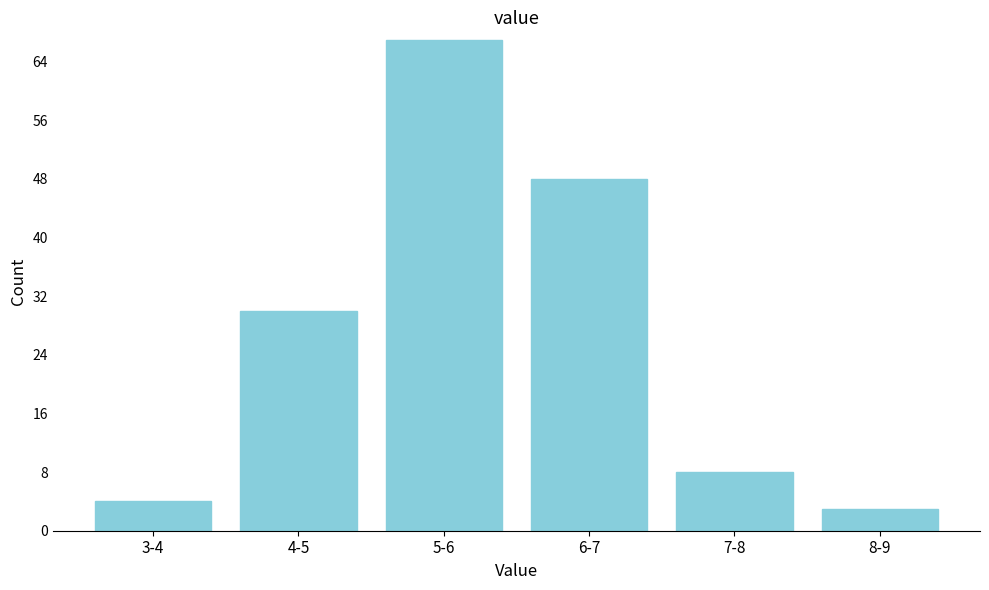

Reading left to right, extract all data points from this chart.

3-4=4	4-5=30	5-6=67	6-7=48	7-8=8	8-9=3